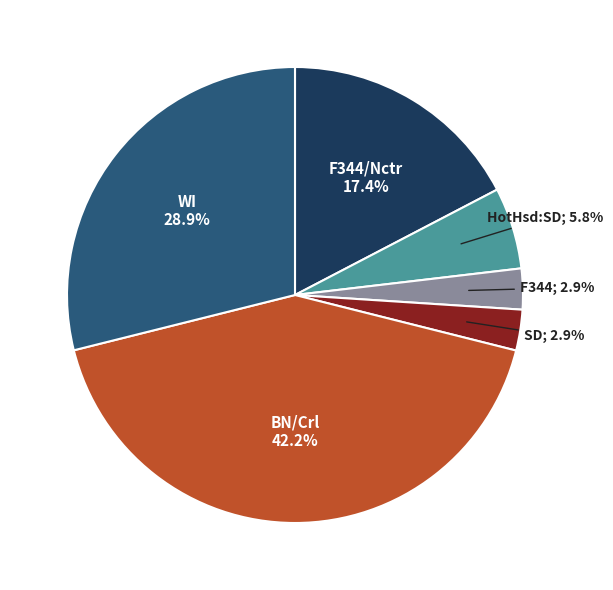

Is there a majority slice in this chart?

No